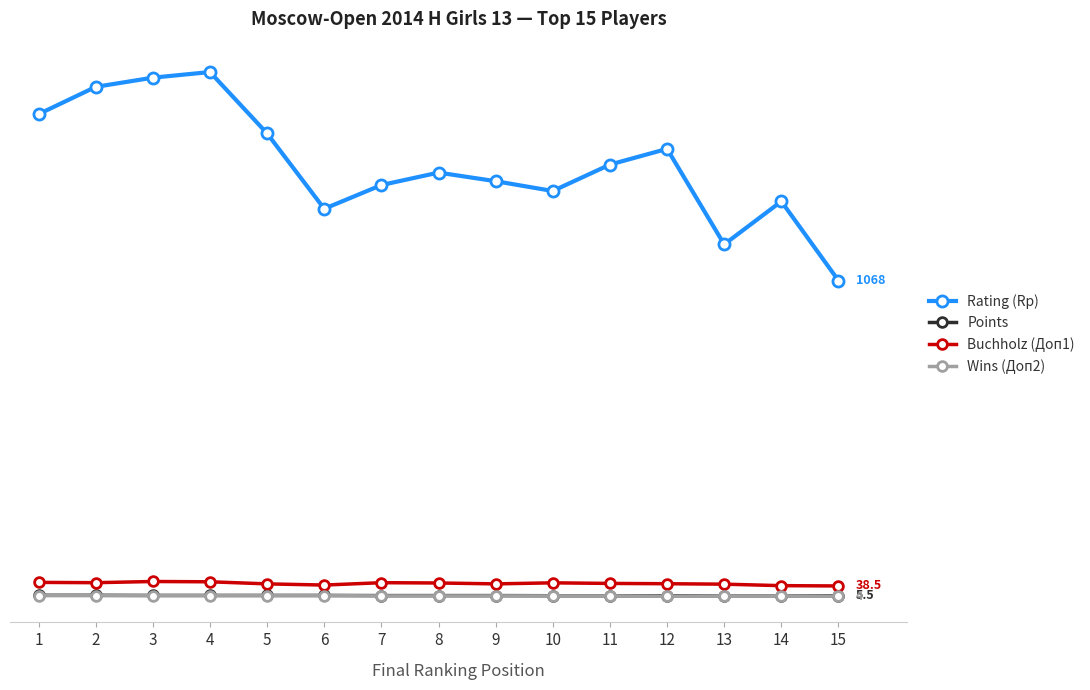

Reading left to right, what are all the values shown in this chart?

Rating (Rp): 1=1629.0	2=1721.0	3=1752.0	4=1771.0	5=1564.0	6=1310.0	7=1390.0	8=1432.0	9=1403.0	10=1370.0	11=1459.0	12=1512.0	13=1190.0	14=1335.0	15=1068.0
Points: 1=7.0	2=7.0	3=6.5	4=6.5	5=6.5	6=6.5	7=6.0	8=6.0	9=6.0	10=5.5	11=5.5	12=5.5	13=5.5	14=5.5	15=5.5
Buchholz (Доп1): 1=50.5	2=49.5	3=53.5	4=52.5	5=45.5	6=41.5	7=49.5	8=48.5	9=45.5	10=49.0	11=47.0	12=46.0	13=44.5	14=39.5	15=38.5
Wins (Доп2): 1=6.0	2=6.0	3=6.0	4=6.0	5=6.0	6=6.0	7=5.0	8=5.0	9=5.0	10=5.0	11=5.0	12=4.0	13=5.0	14=5.0	15=4.0